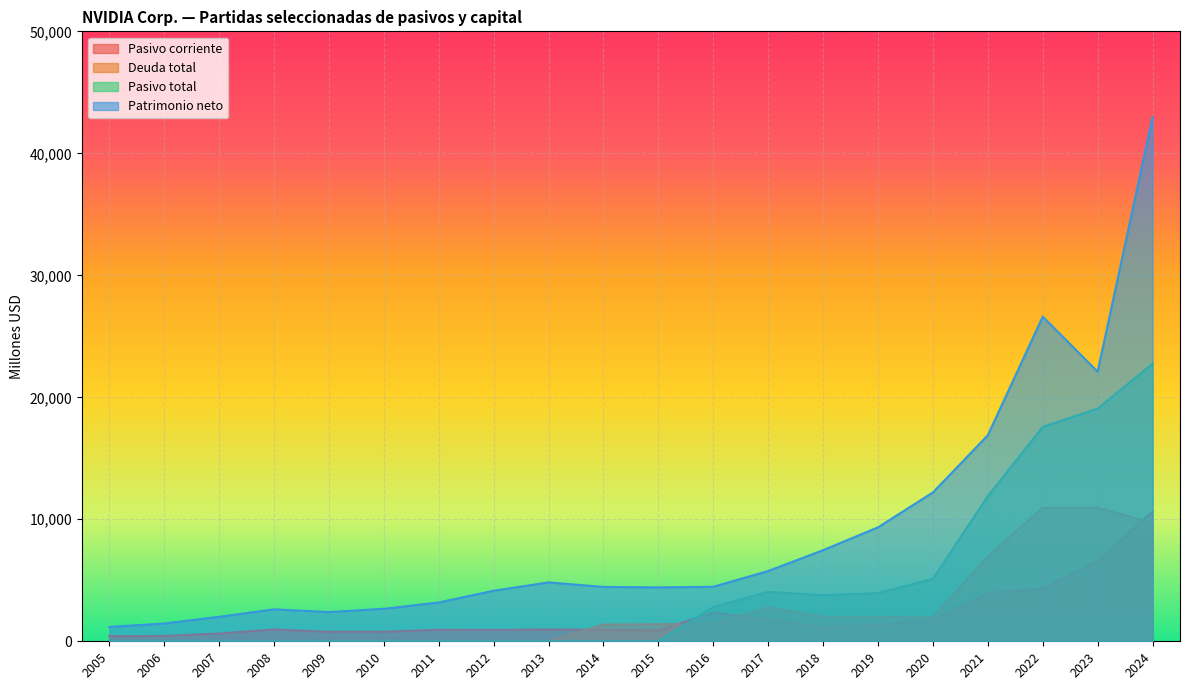

Does the chart display data point markers on the line(s)?

No